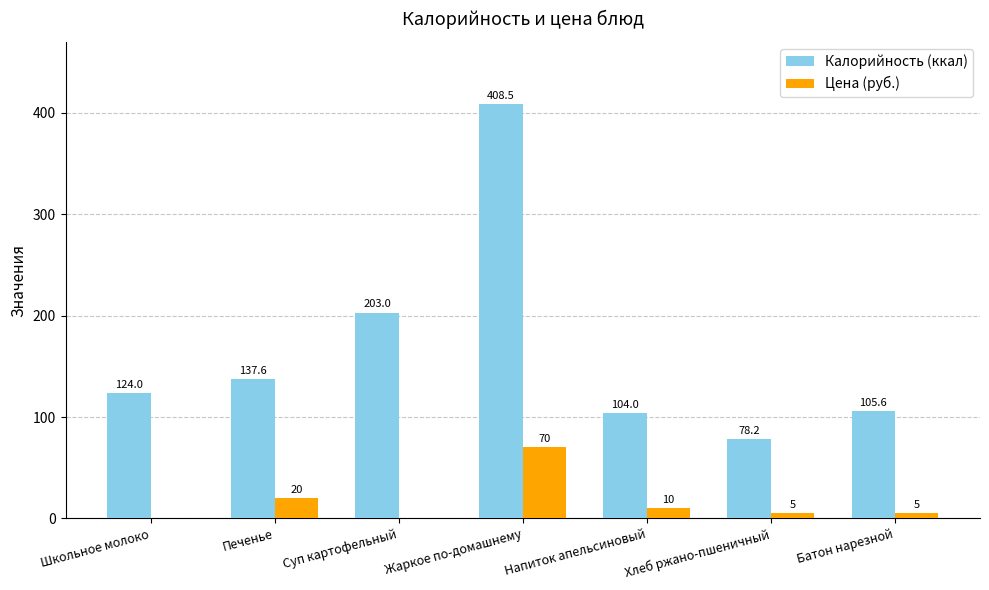

What is the greatest value displayed?

408.5